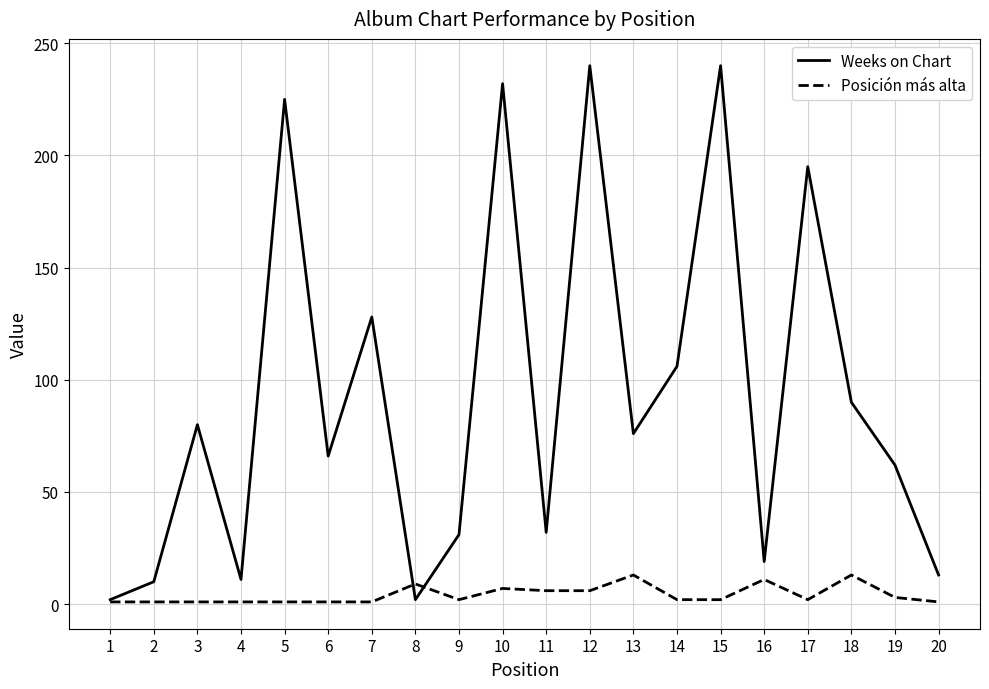

How many distinct data groups are displayed?

2